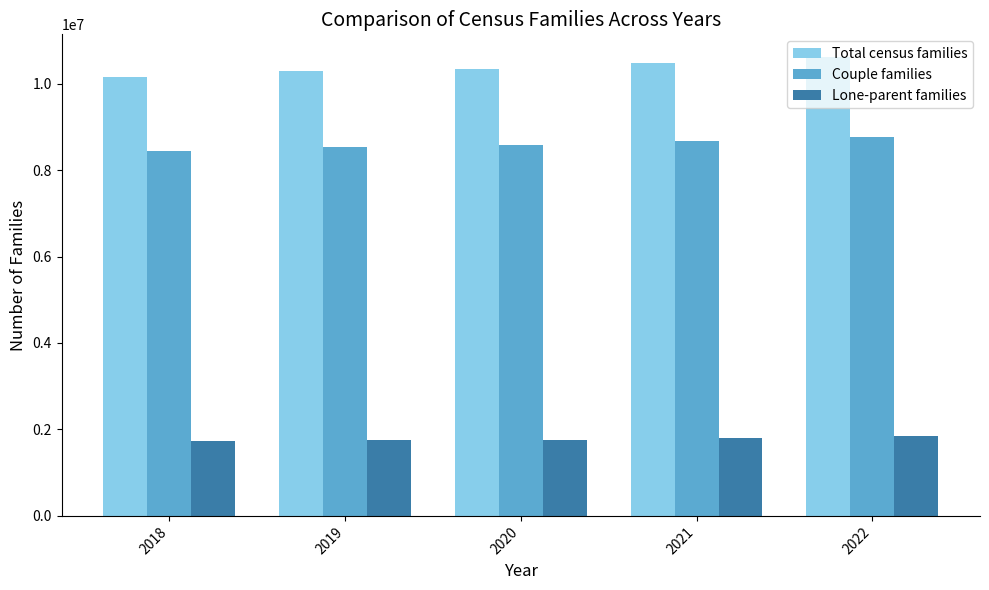

How many bars are there in each group?

3